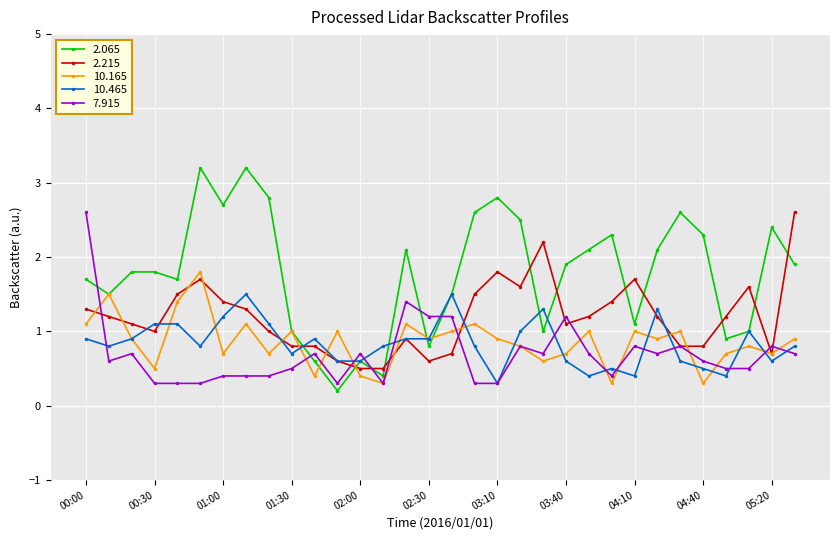

What is the value of the 2.215 point at the 20th from the left?

1.6